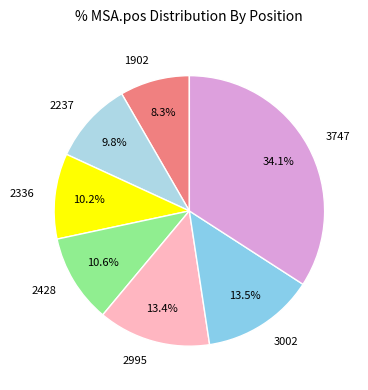

Which has a higher value, 1902 or 2336?

2336